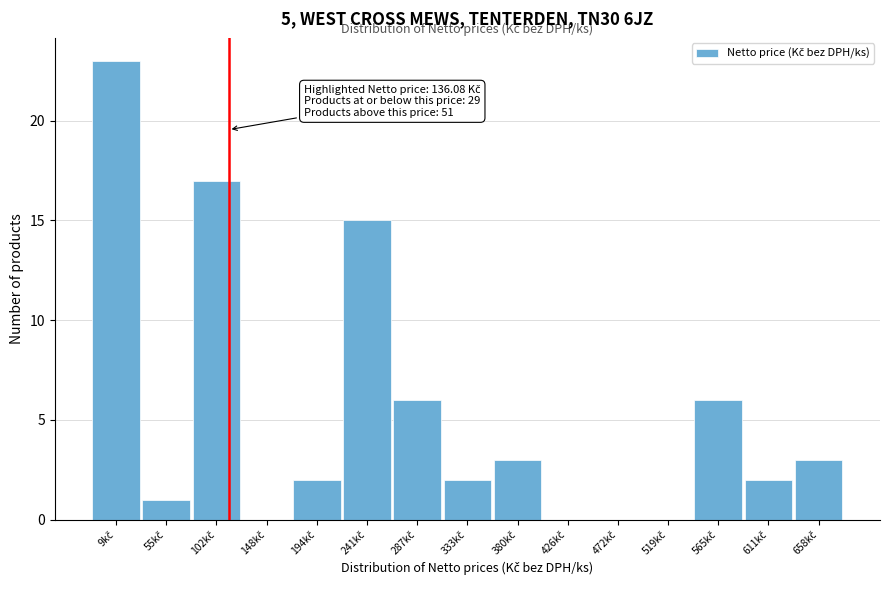

What is the greatest value displayed?

23